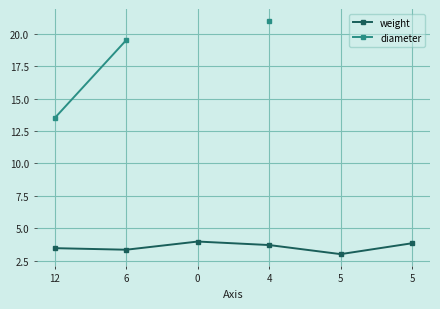

What is the minimum value shown in the chart?

3.0